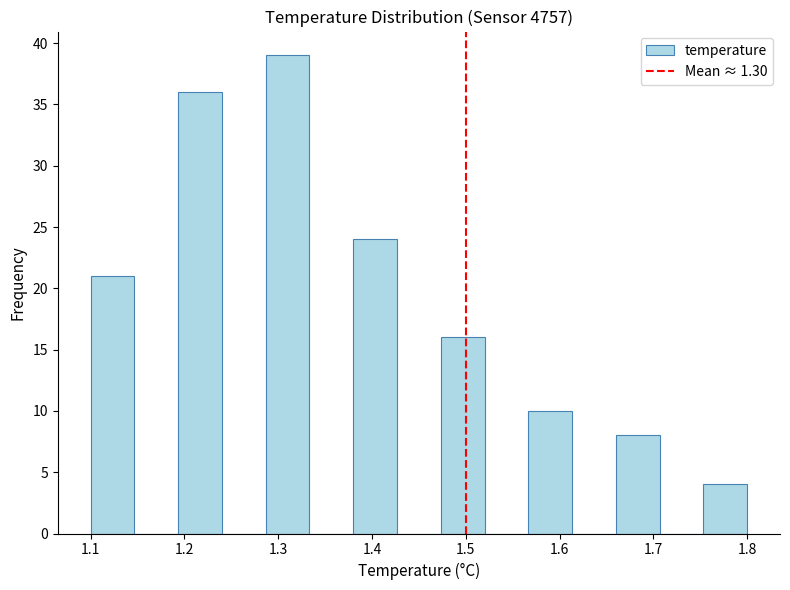

What is the height of the bar covering 1.29 to 1.33 on the x-axis? Neither the bar edges nor the heights are printed on the chart, so give them approximately, as read against the axes.

39